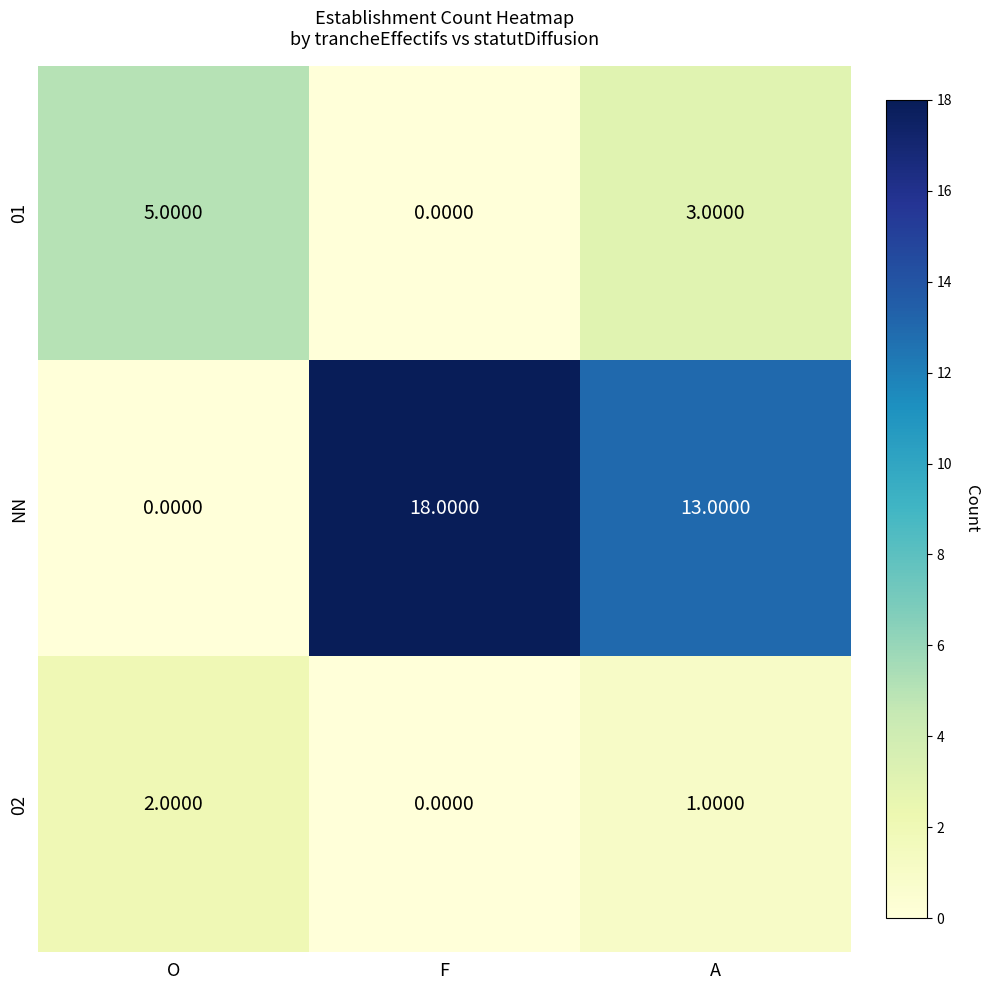

Which series has the largest total across all categories?

NN